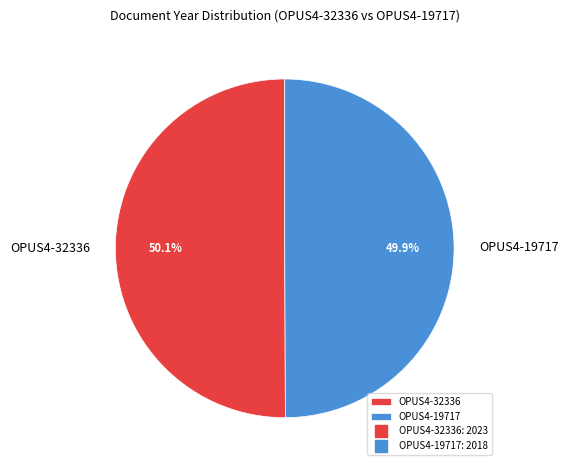

What is the ratio of the value at OPUS4-32336 to the value at OPUS4-19717?

1.0